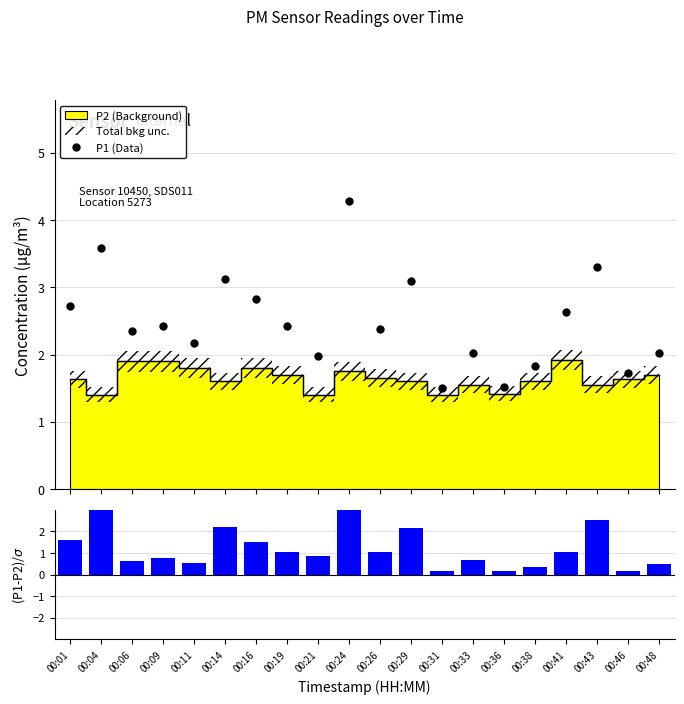

True or false: P1 (Data) has a value of 1.2 at 00:29.

False